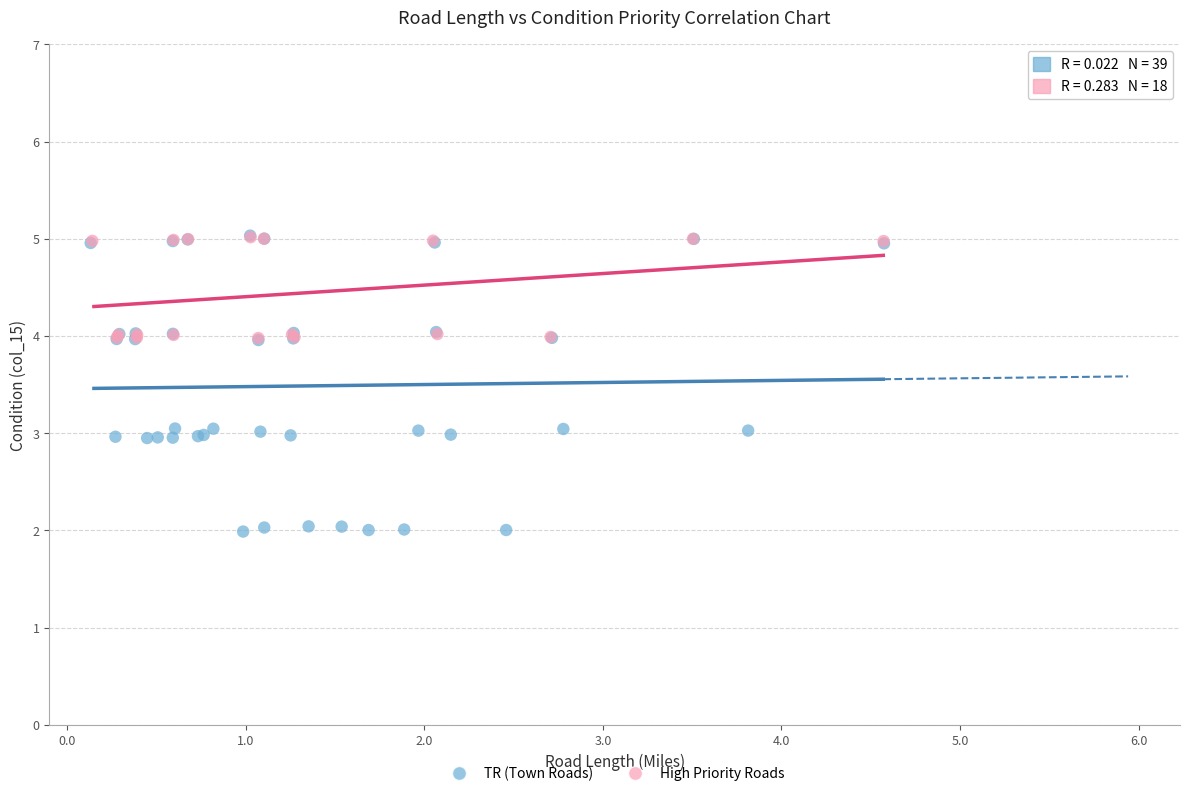

Which series has the largest Y range (max minus min)?

TR (Town Roads)